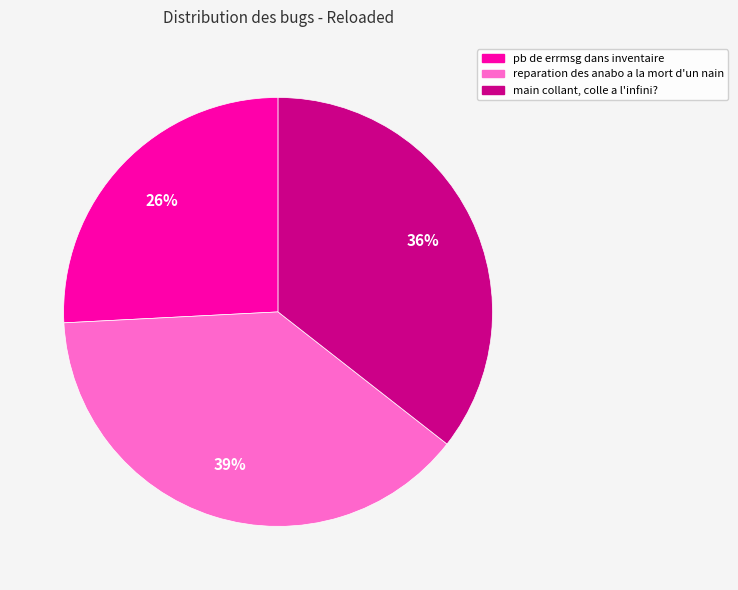

What is the largest slice in the pie chart?

reparation des anabo a la mort d'un nain